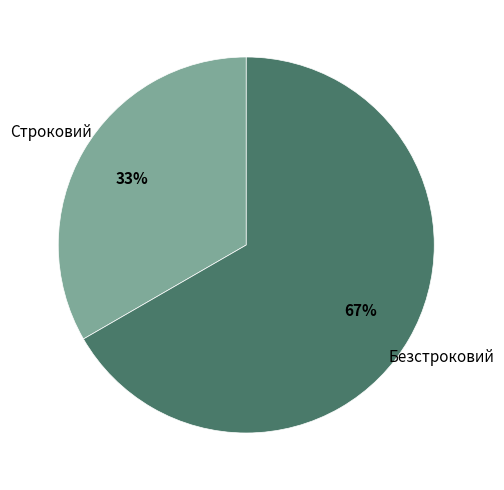

True or false: Строковий accounts for 18% of the total.

False